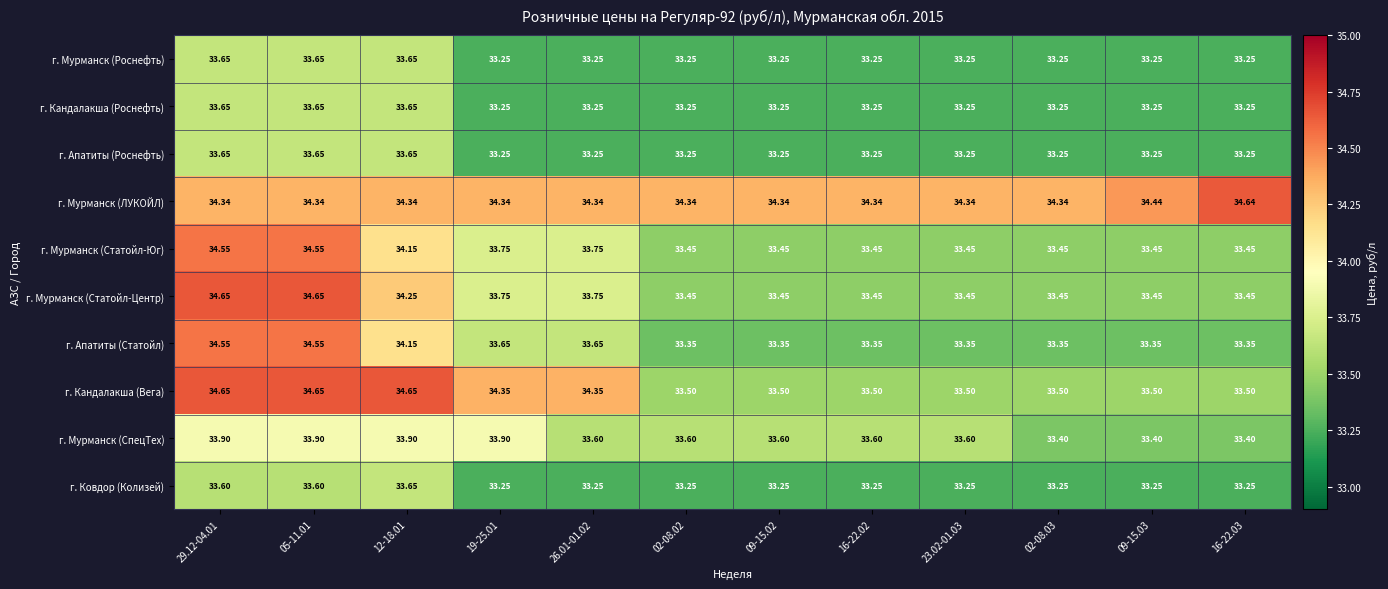

Between 09-15.02 and 16-22.03, which series saw the biggest shift?

г. Мурманск (ЛУКОЙЛ)